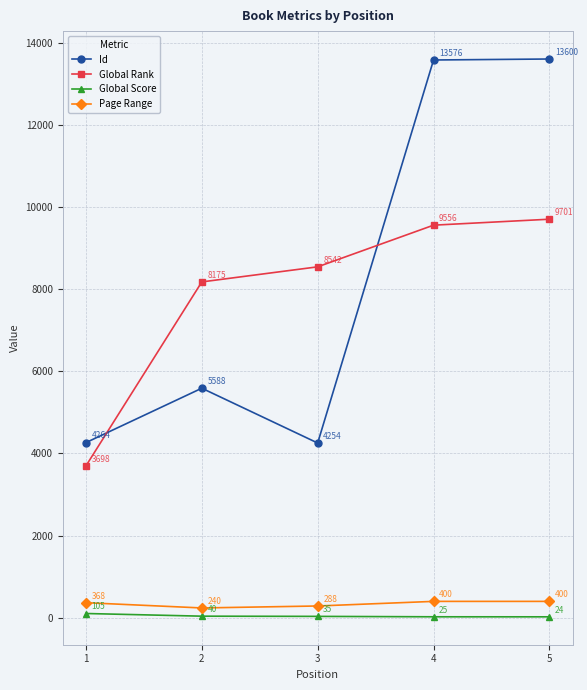

True or false: Global Rank and Global Score intersect in this chart.

False